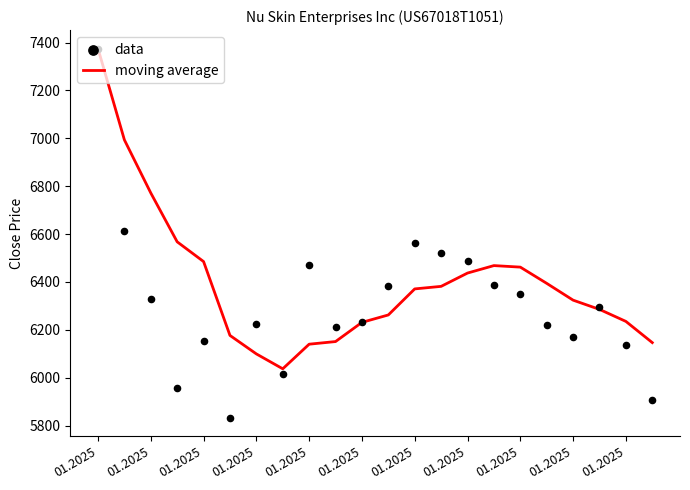

At which category is the sum across all series the highest?

01.2025